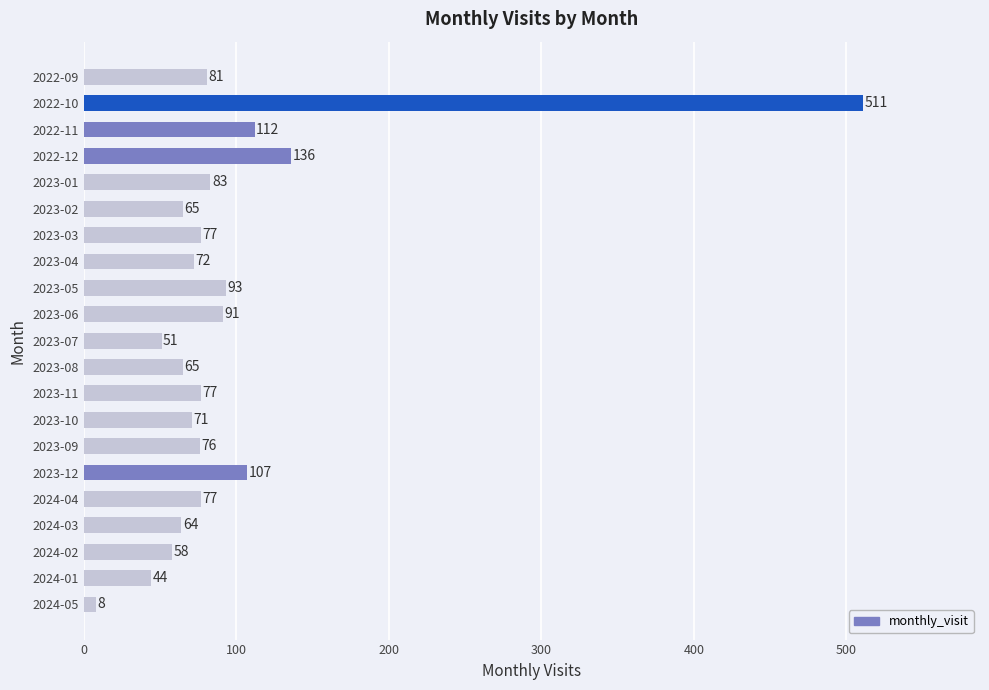

Reading top to bottom, extract all data points from this chart.

2022-09=81	2022-10=511	2022-11=112	2022-12=136	2023-01=83	2023-02=65	2023-03=77	2023-04=72	2023-05=93	2023-06=91	2023-07=51	2023-08=65	2023-11=77	2023-10=71	2023-09=76	2023-12=107	2024-04=77	2024-03=64	2024-02=58	2024-01=44	2024-05=8